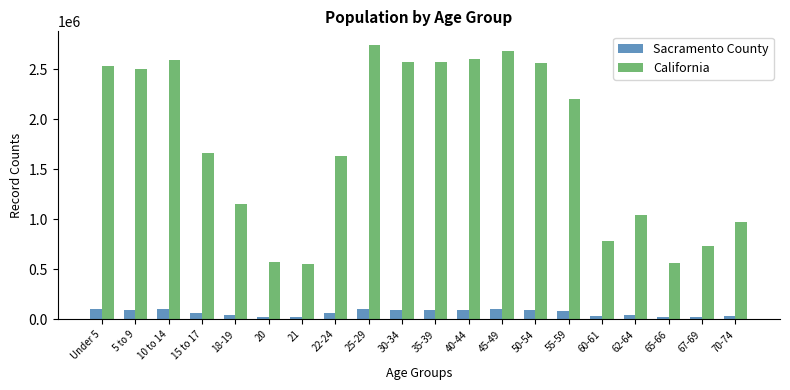

Count the number of data series in this chart.

2